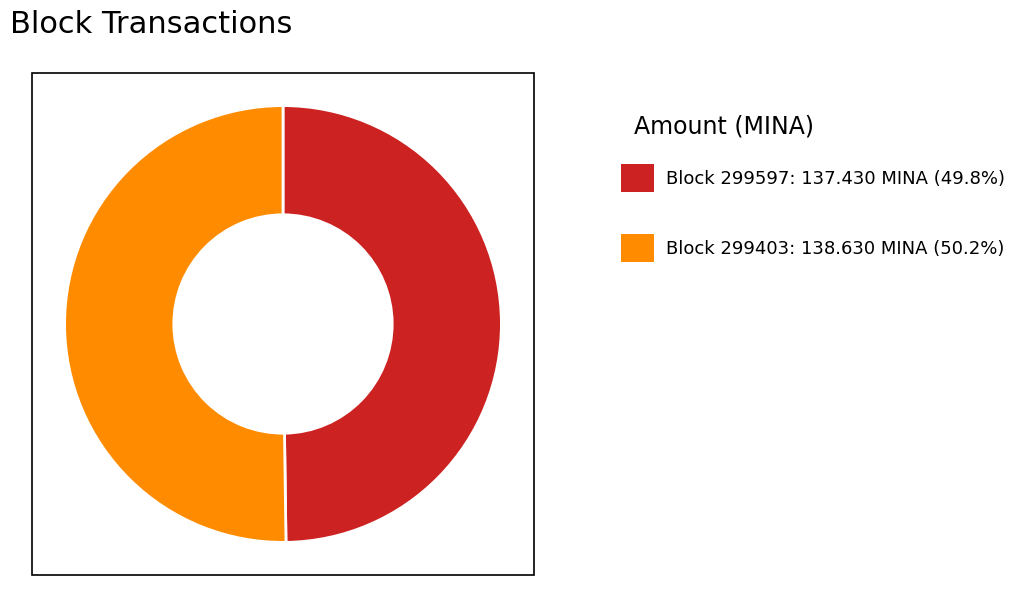

Is there a majority slice in this chart?

Yes